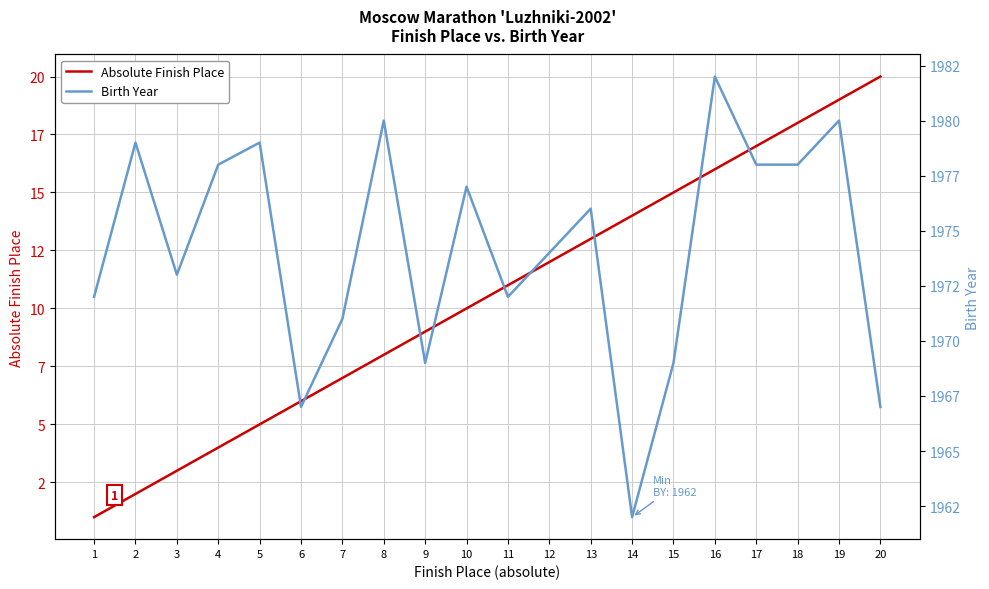

Reading right to left, list all the values displayed in this chart.

Absolute Finish Place: 20=20	19=19	18=18	17=17	16=16	15=15	14=14	13=13	12=12	11=11	10=10	9=9	8=8	7=7	6=6	5=5	4=4	3=3	2=2	1=1
Birth Year: 20=1967	19=1980	18=1978	17=1978	16=1982	15=1969	14=1962	13=1976	12=1974	11=1972	10=1977	9=1969	8=1980	7=1971	6=1967	5=1979	4=1978	3=1973	2=1979	1=1972